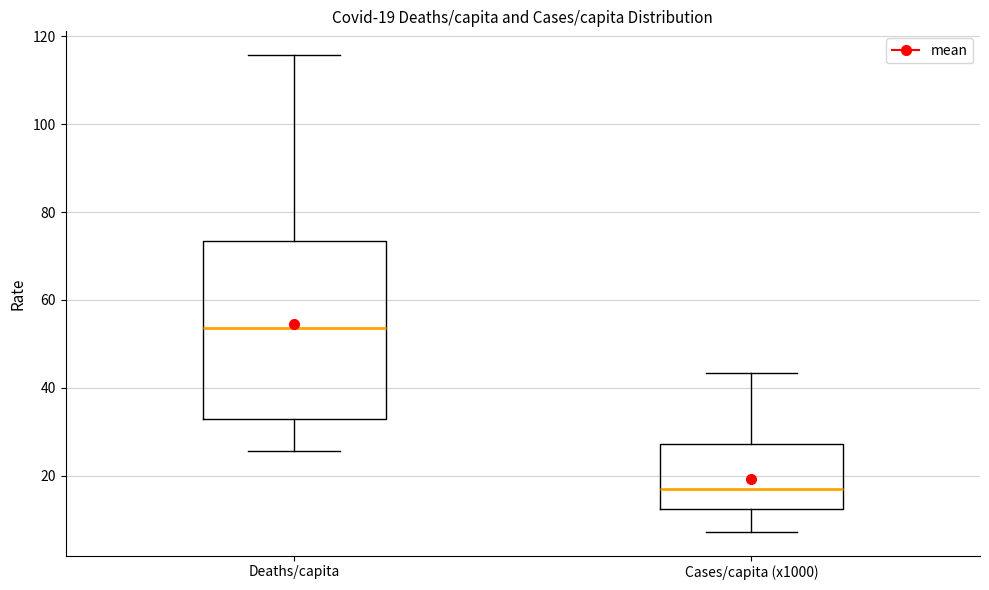

Which box's median line is the highest?

Deaths/capita